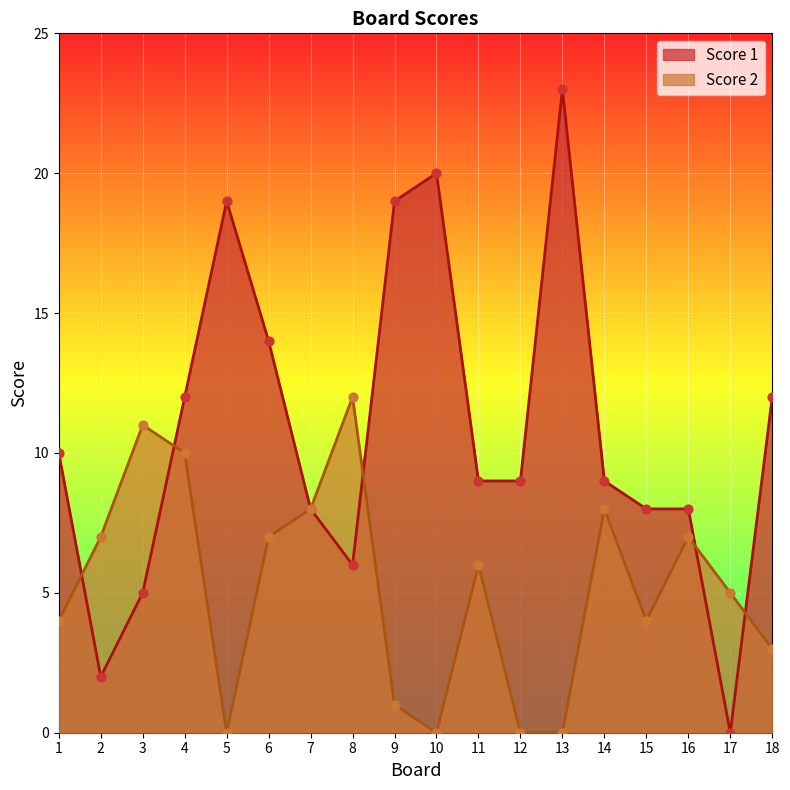

At which category is the sum across all series the highest?

13